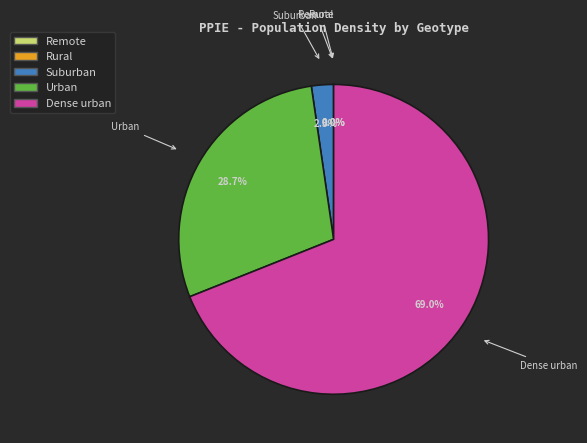

To the nearest percent, what percentage of the pie is Suburban?

2%